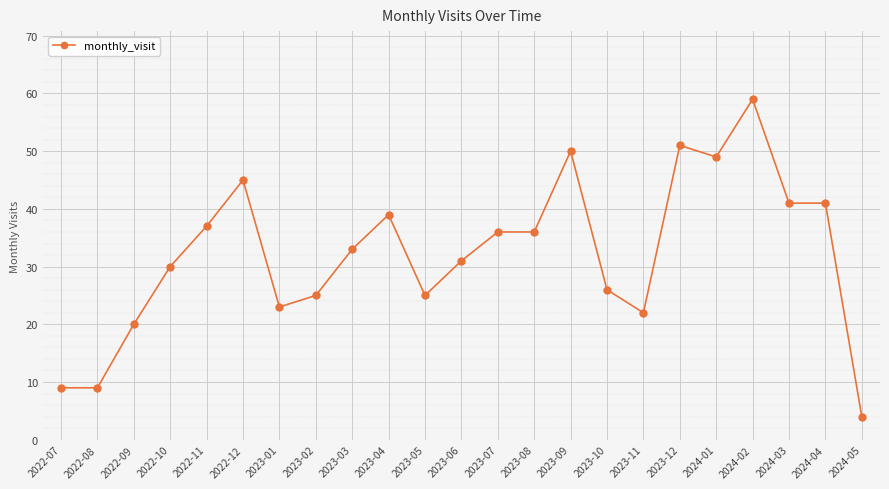

What value does the data have at 2023-07, to the nearest 5?

35